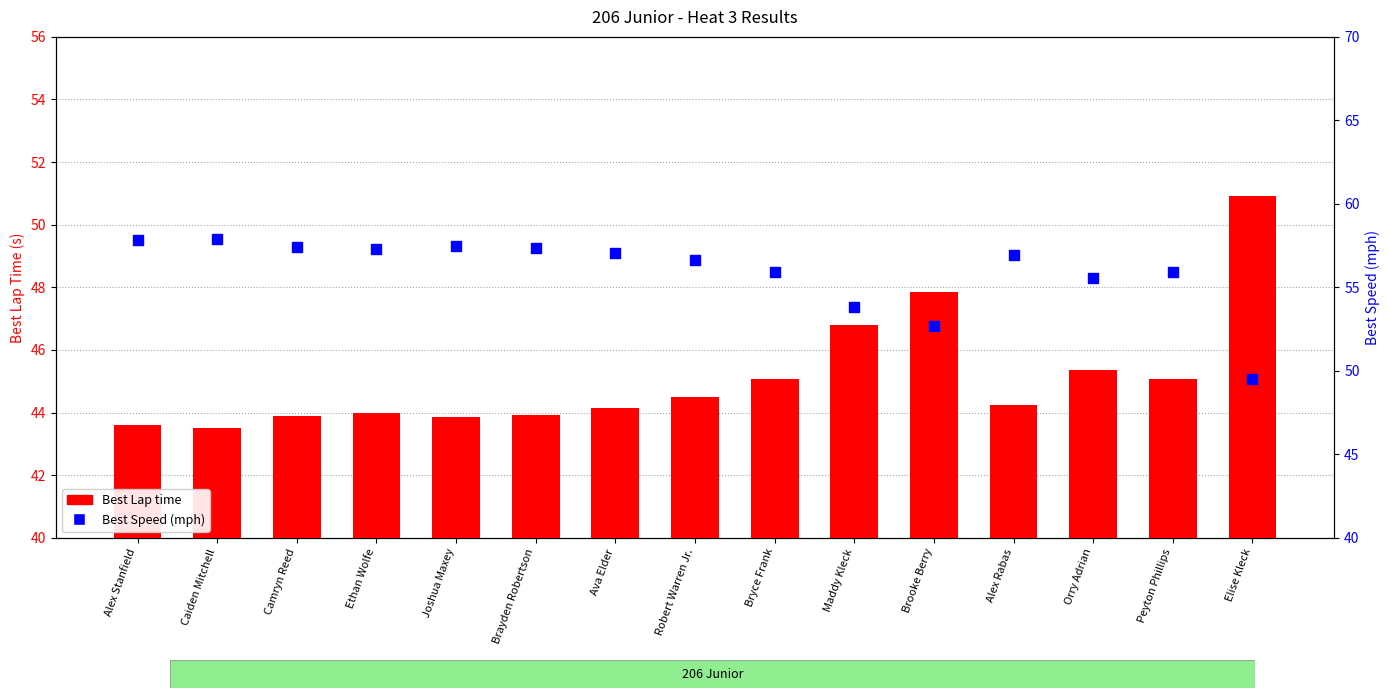

At which category is the sum across all series the highest?

Caiden Mitchell